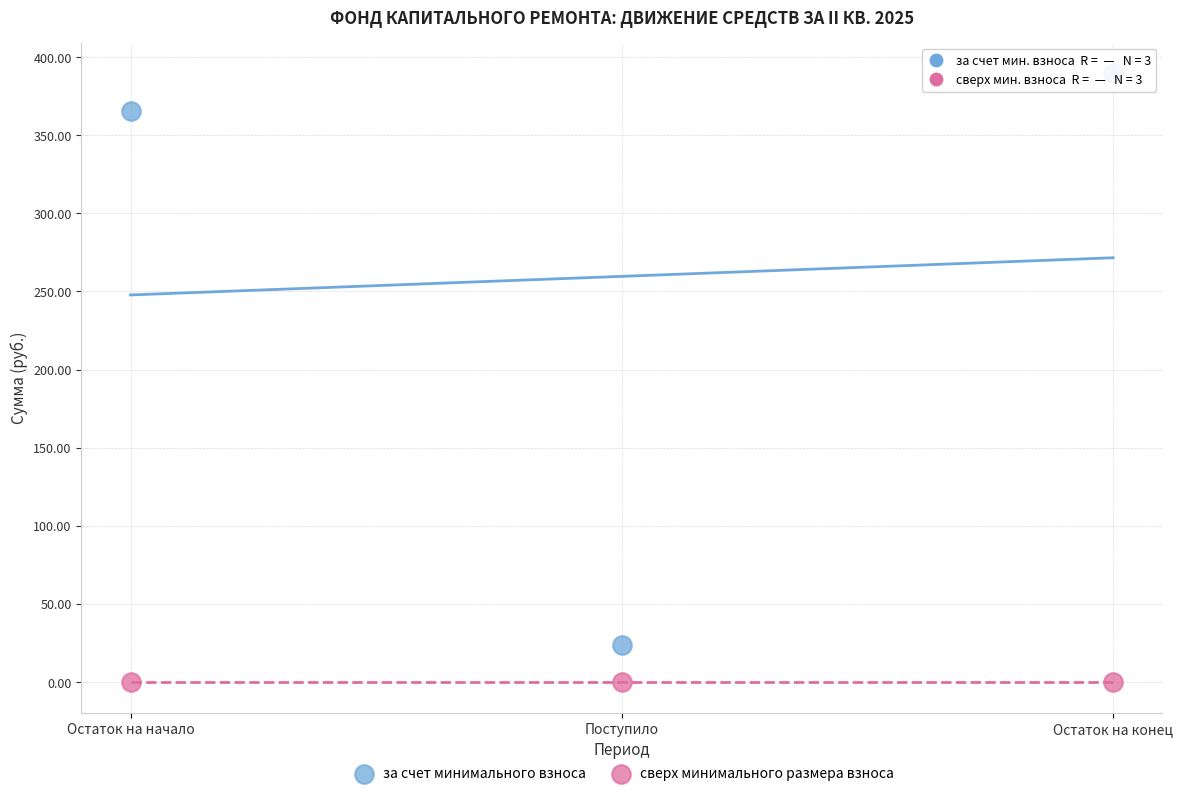

In the за счет минимального взноса series, what Y value is closest to 206?

365.7